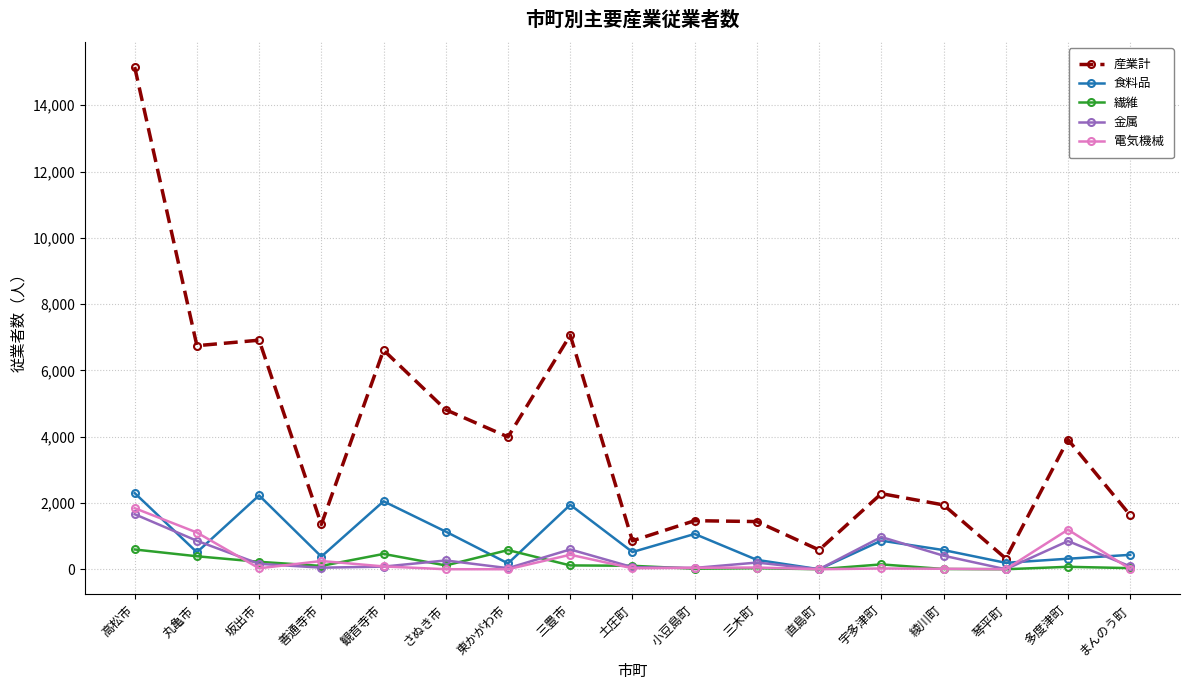

What is the greatest value displayed?

15151